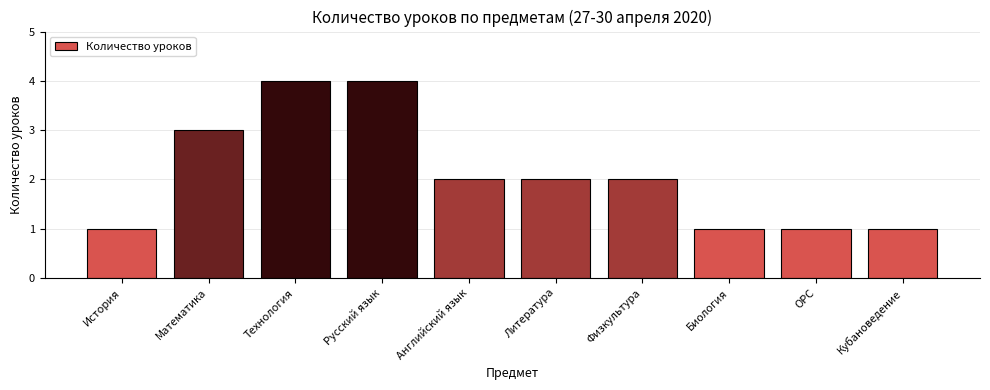

Between Литература and Кубановедение, which is larger?

Литература